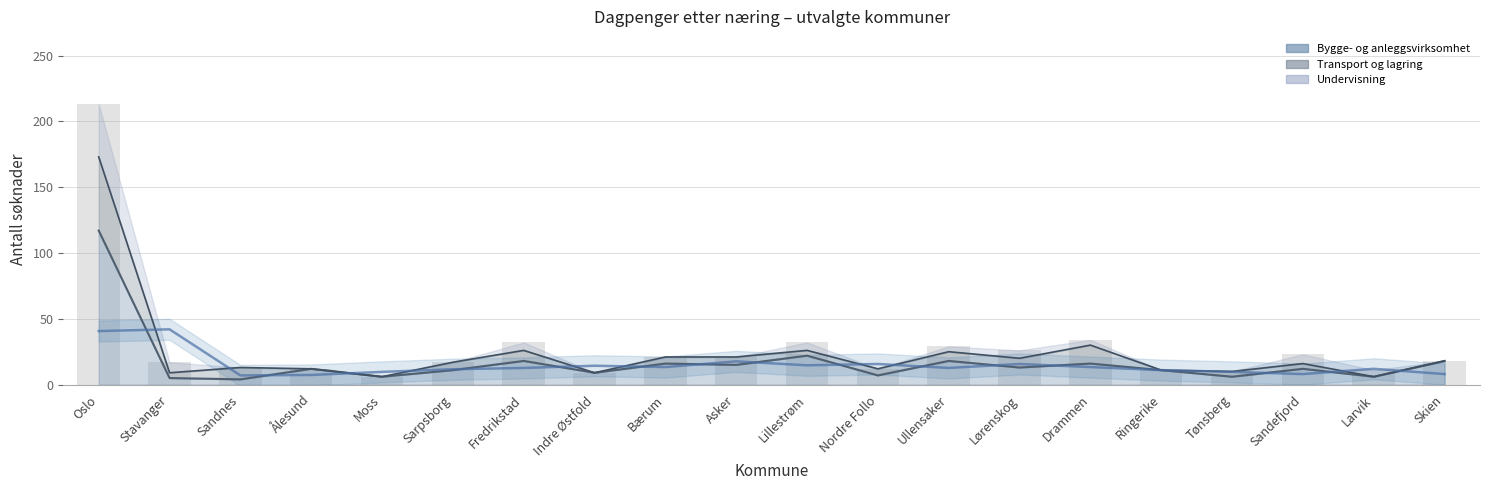

What is the label of the 5th bar from the left?

Moss